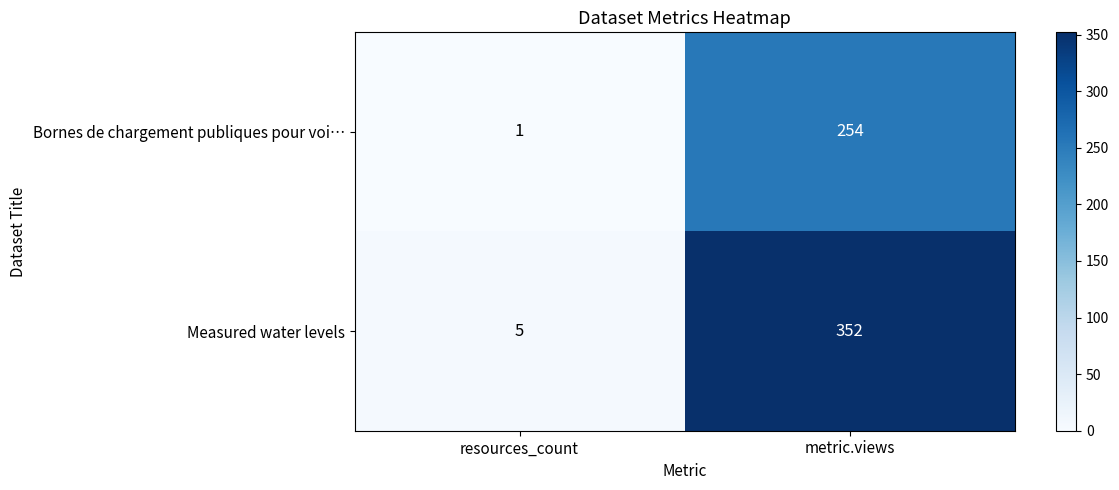

What is the approximate value of Measured water levels at metric.views?

352